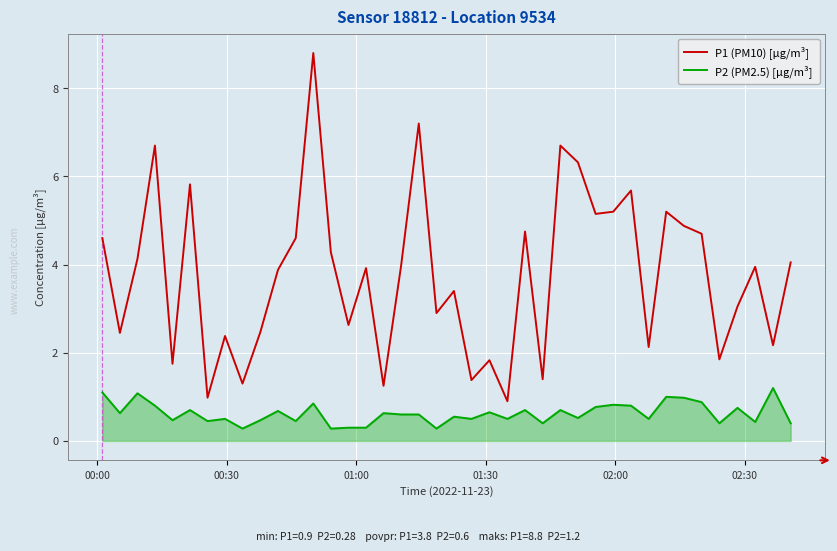

Which series has the largest total across all categories?

P1 (PM10) [µg/m³]